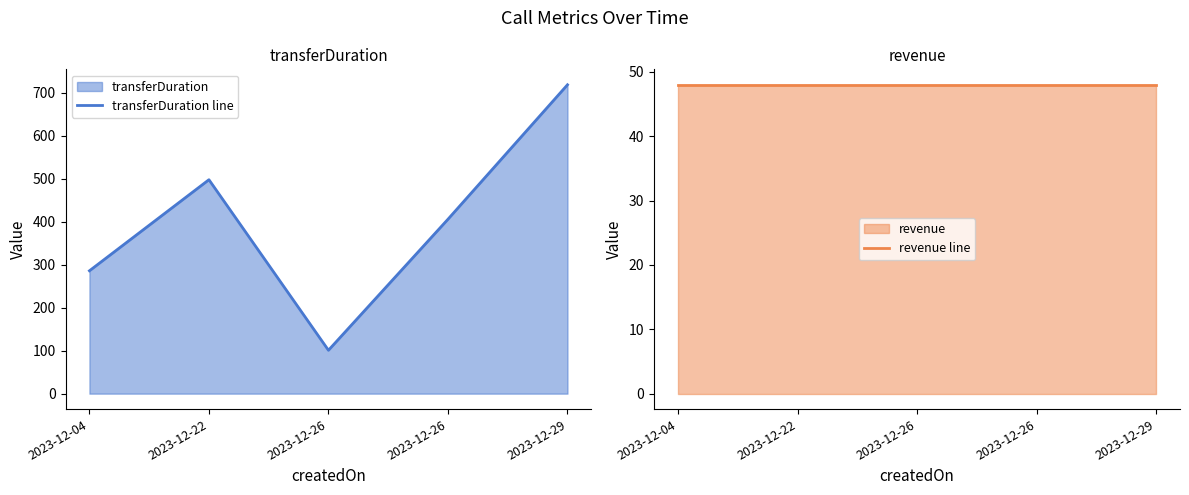

Which series has the widest spread of values?

transferDuration line